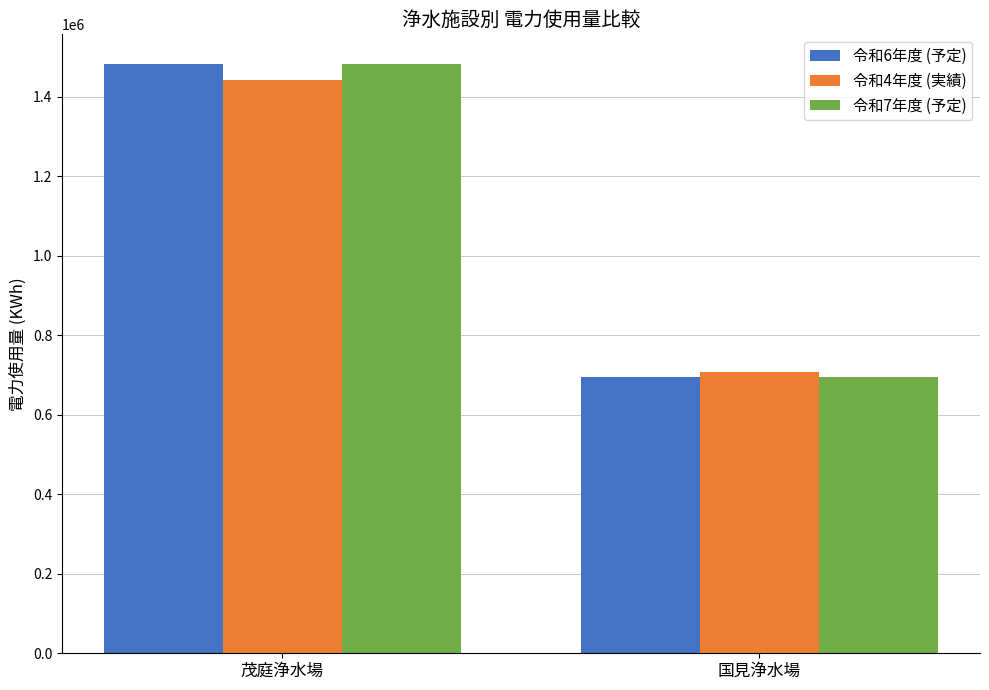

What is the lowest value of the 令和4年度 (実績) series?

707398